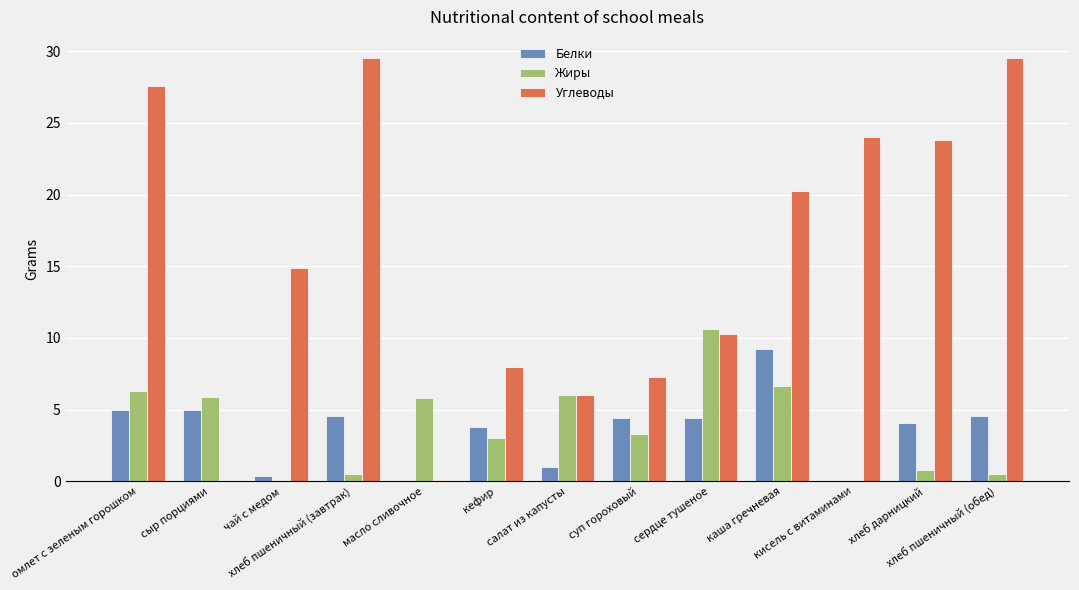

Are the bars grouped side by side (vs. stacked)?

Yes